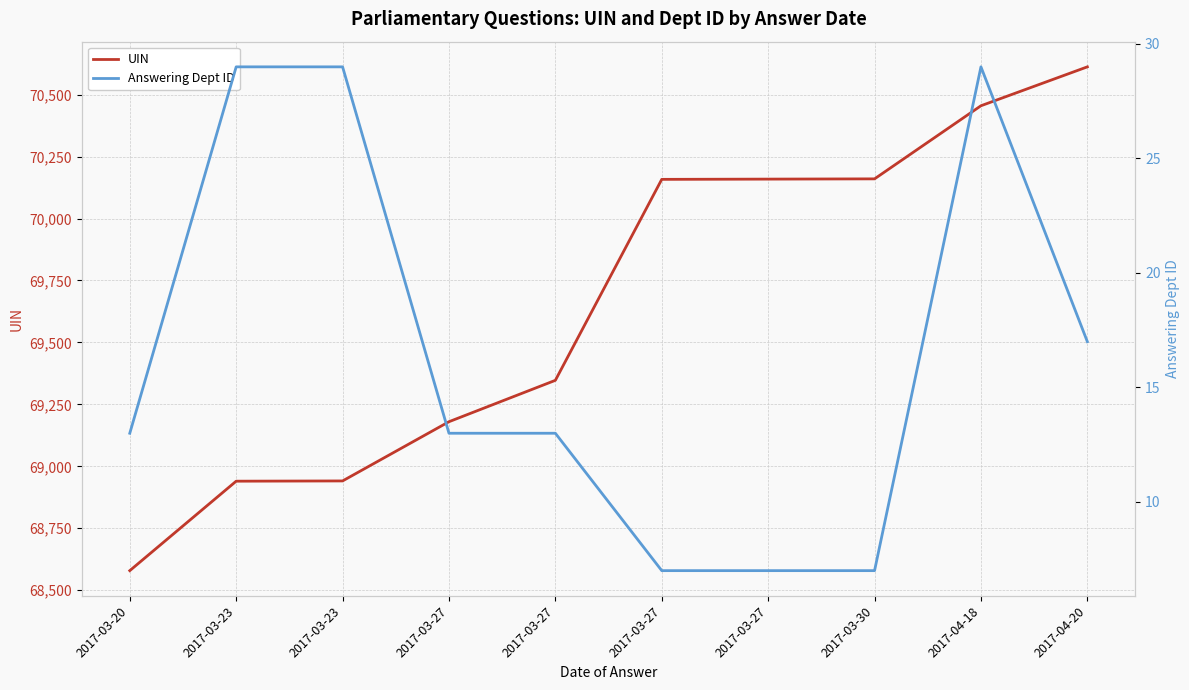

Reading right to left, extract all data points from this chart.

UIN: 70612	70455	70160	70159	70158	69347	69180	68941	68940	68579
Answering Dept ID: 17	29	7	7	7	13	13	29	29	13